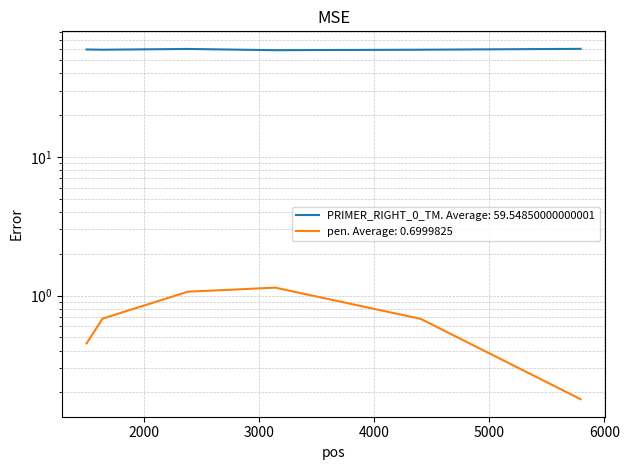

What is the average value of the PRIMER_RIGHT_0_TM series?

59.5